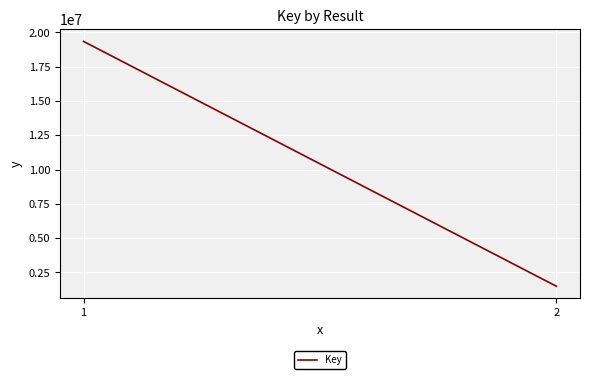

Rank the categories by value from highest to lowest.

1, 2